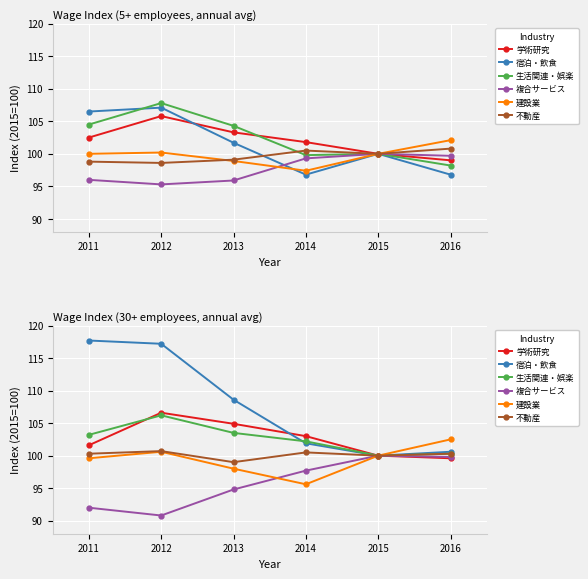

What is the sum of the 宿泊業，飲食サービス業 values at 2014 and 2011?

203.3